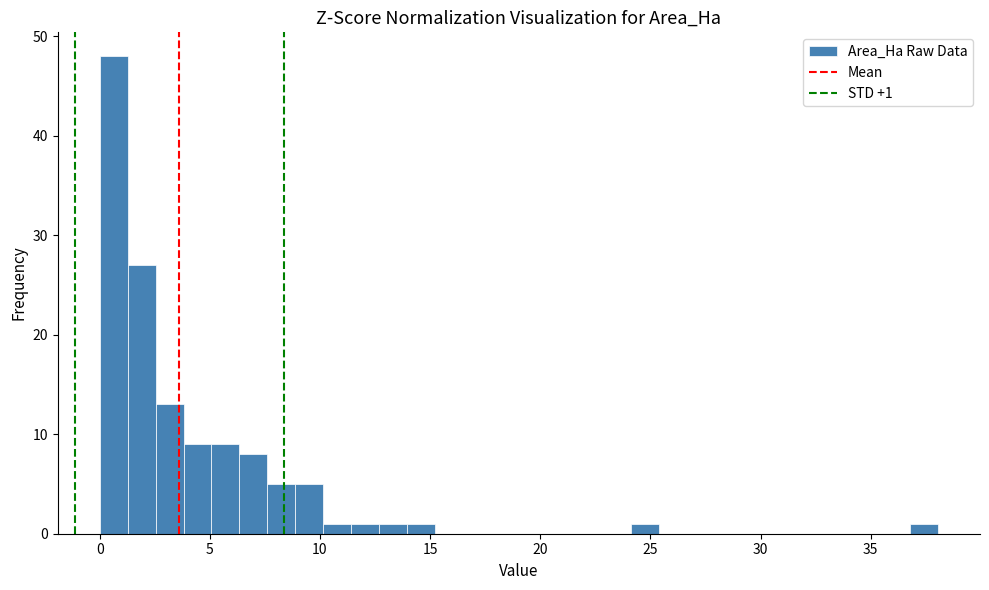

Around what value on the x-axis is the tallest bar? Give the approximate position of its centre, as read against the axis.

0.5